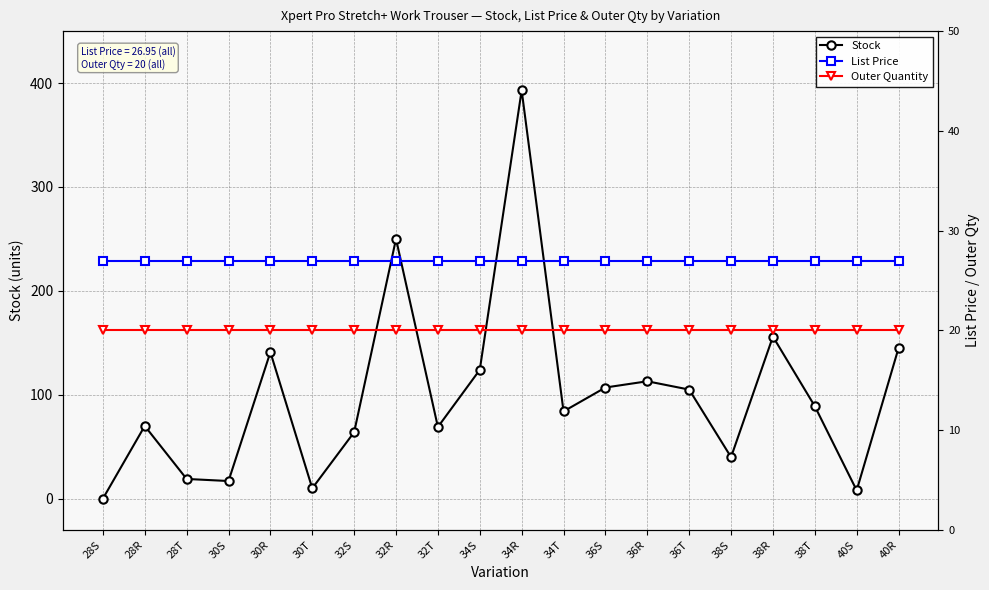

True or false: List Price and Outer Quantity cross at least once.

False